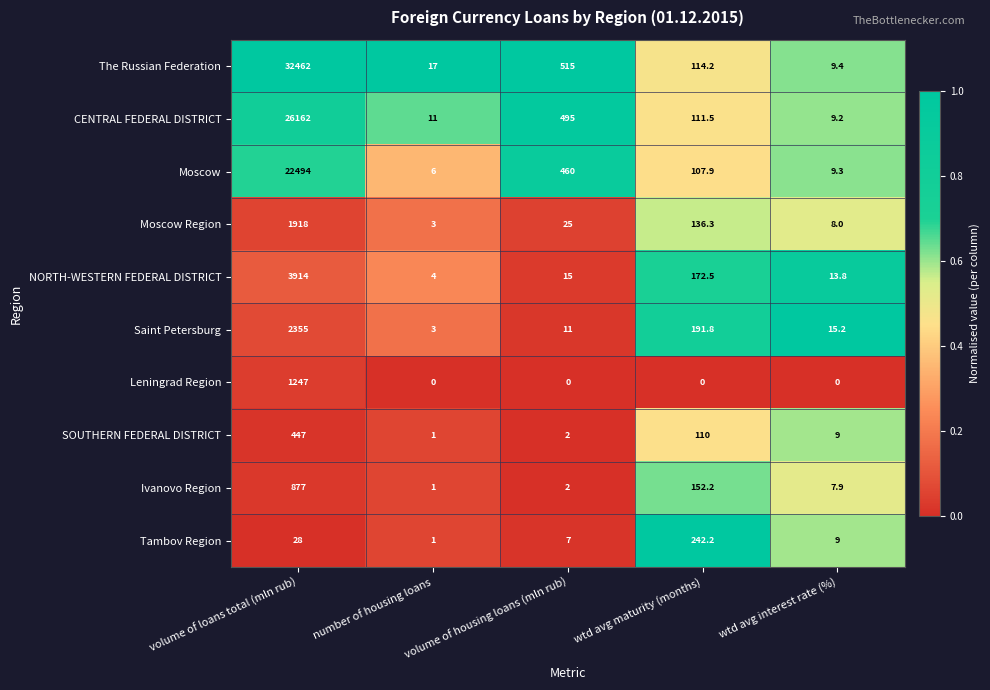

Which series has the largest total across all categories?

The Russian Federation